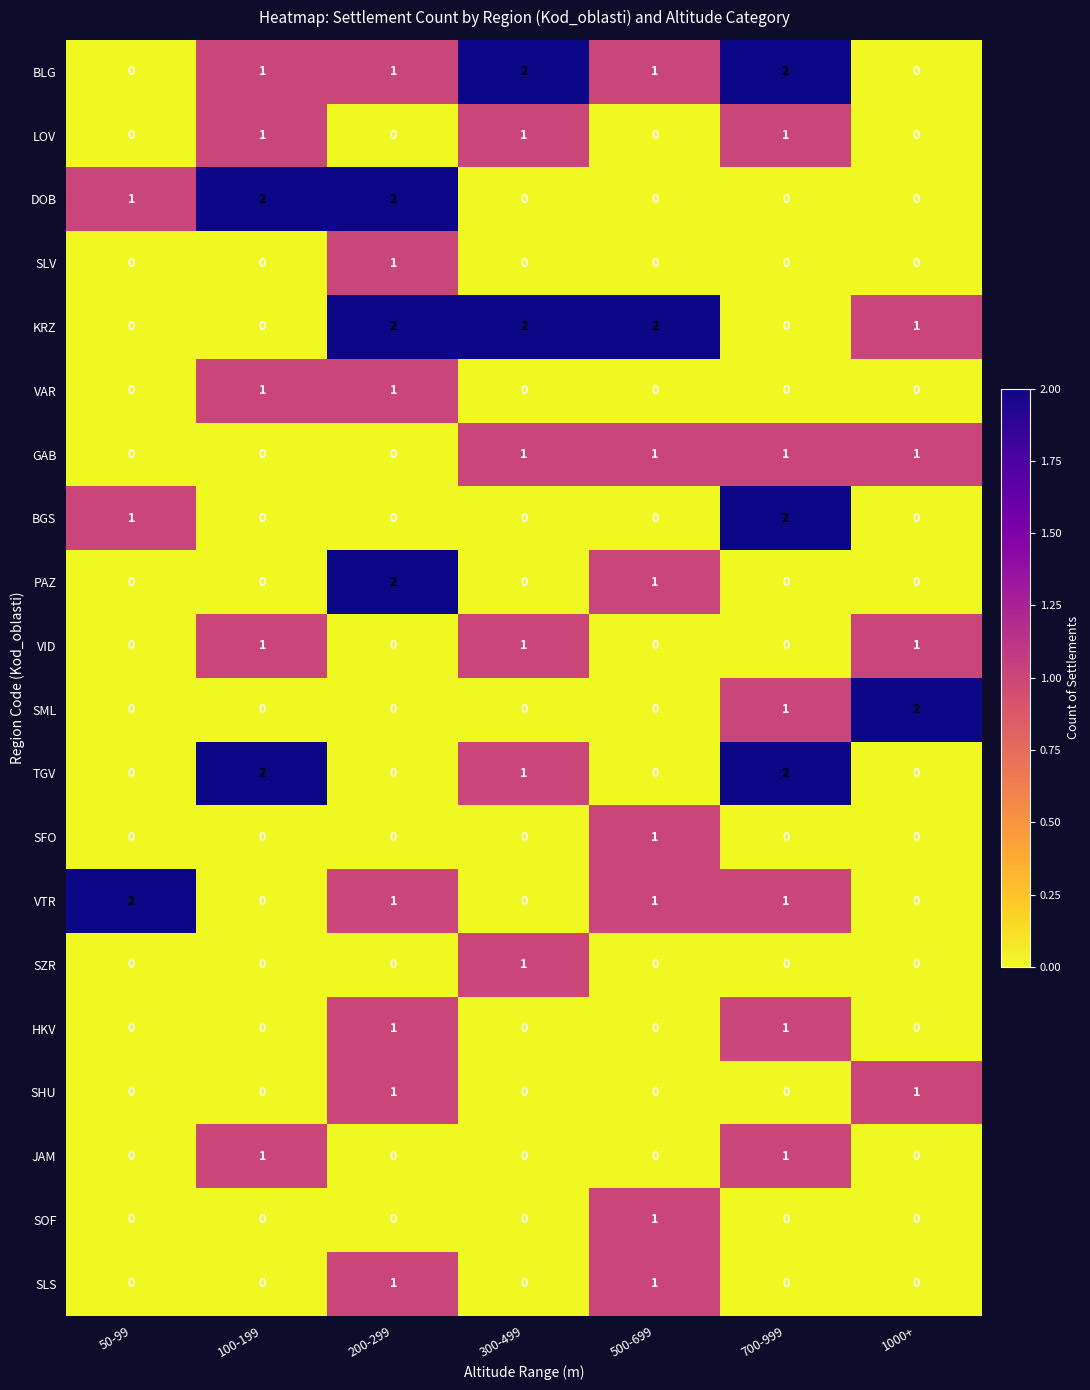

The value of VTR at 100-199 is -1. True or false?

False